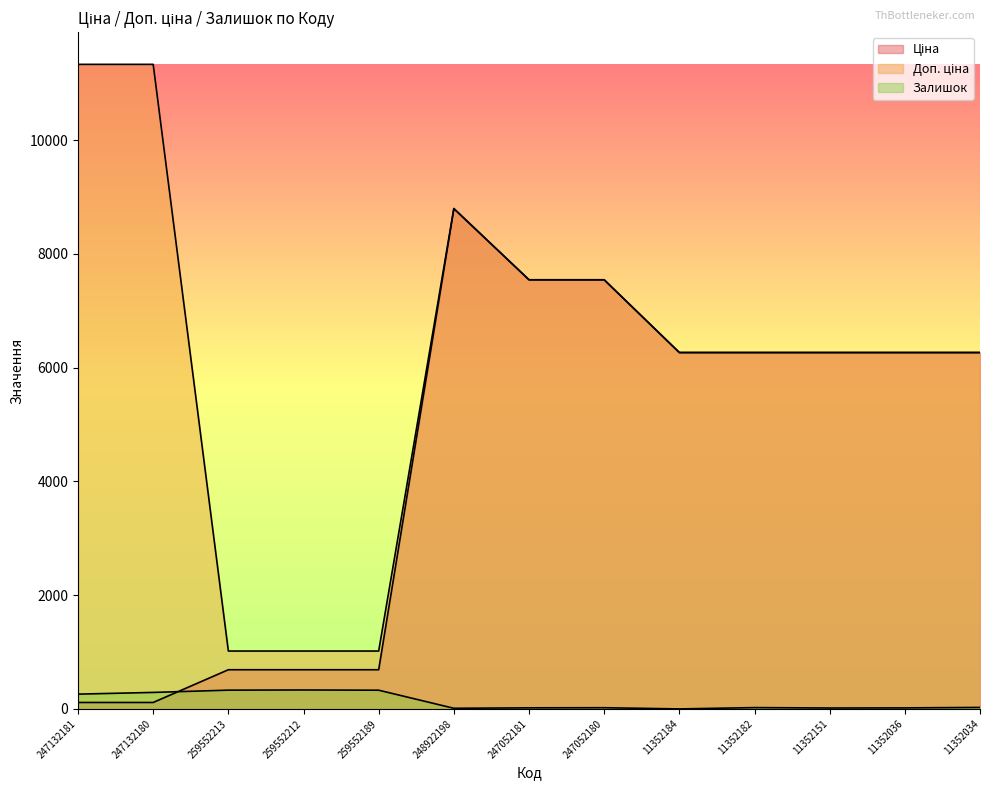

At which category does Залишок reach its first local peak?

259552212